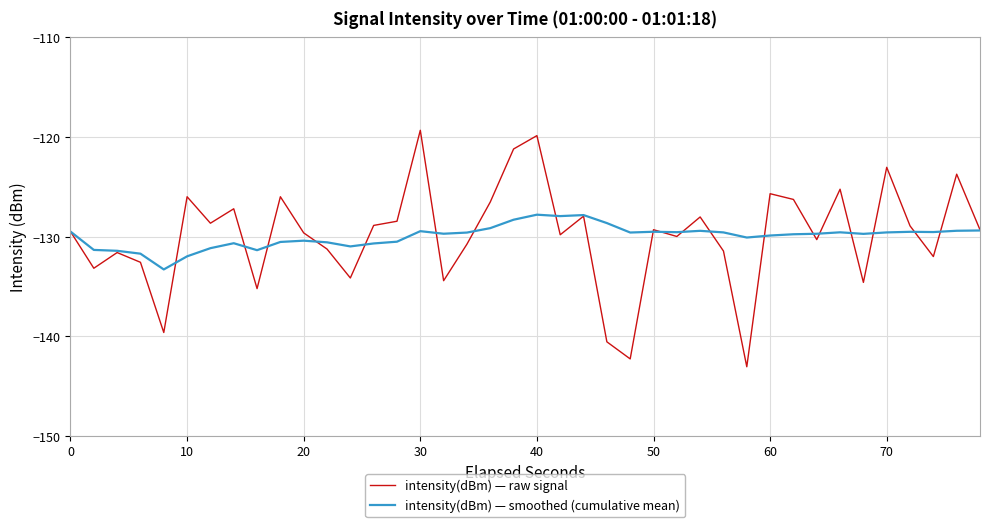

How many interior local peaks does the intensity(dBm) — raw signal series have?

13